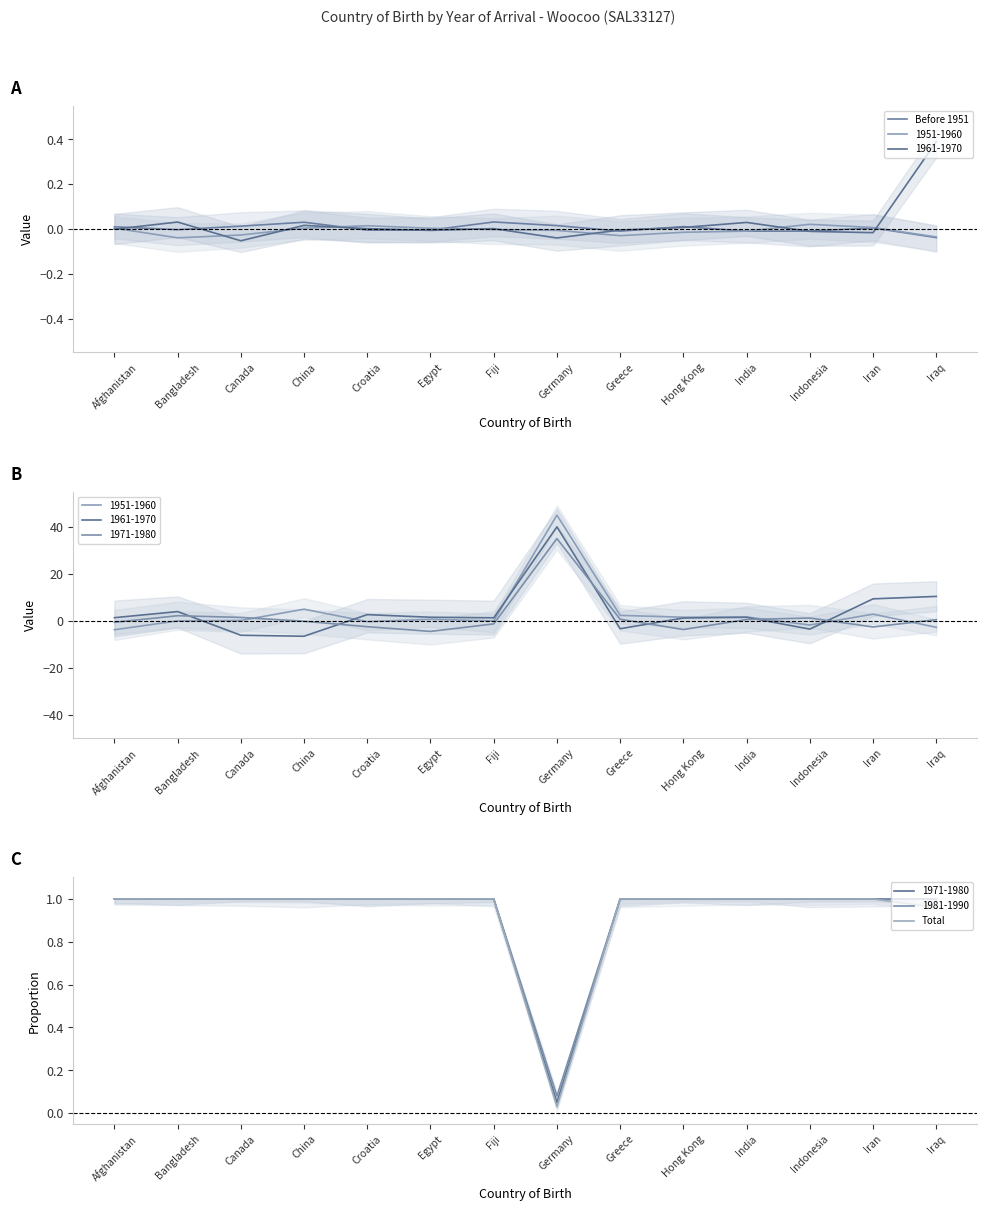

What is the sum of the Total values at Indonesia and Egypt?

2.0